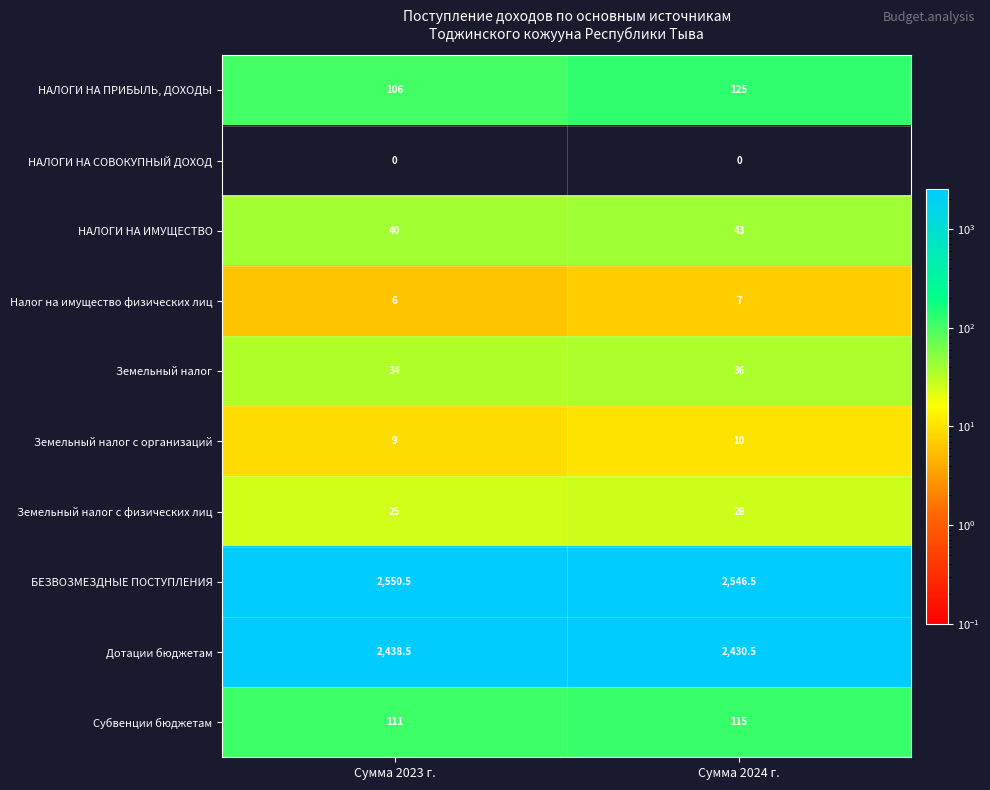

What is the sum of all Налог на имущество физических лиц values?

13.0